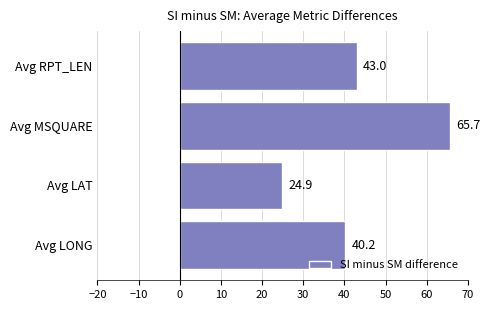

What is the change in value from Avg LAT to Avg RPT_LEN?

+18.1